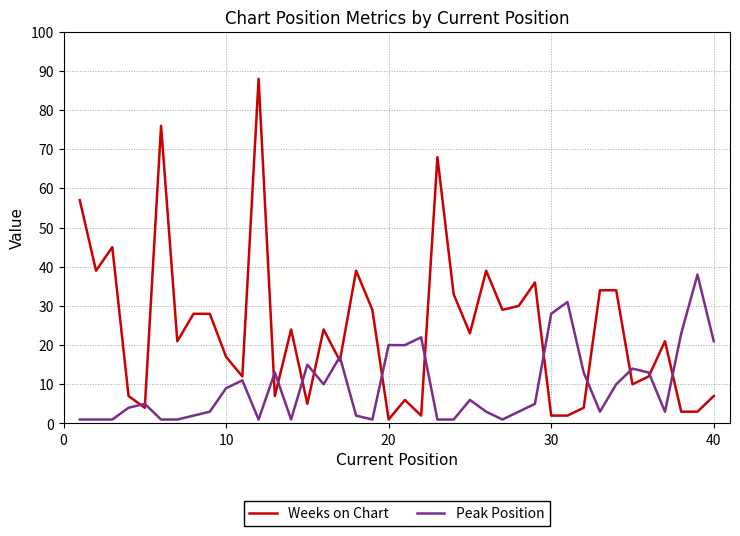

Reading left to right, extract all data points from this chart.

Weeks on Chart: 57	39	45	7	4	76	21	28	28	17	12	88	7	24	5	24	16	39	29	1	6	2	68	33	23	39	29	30	36	2	2	4	34	34	10	12	21	3	3	7
Peak Position: 1	1	1	4	5	1	1	2	3	9	11	1	13	1	15	10	17	2	1	20	20	22	1	1	6	3	1	3	5	28	31	13	3	10	14	13	3	23	38	21